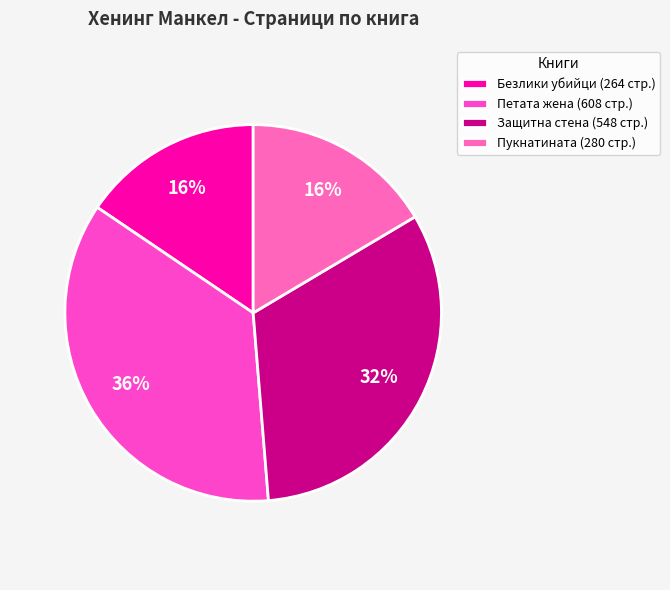

How many segments does this pie chart have?

4